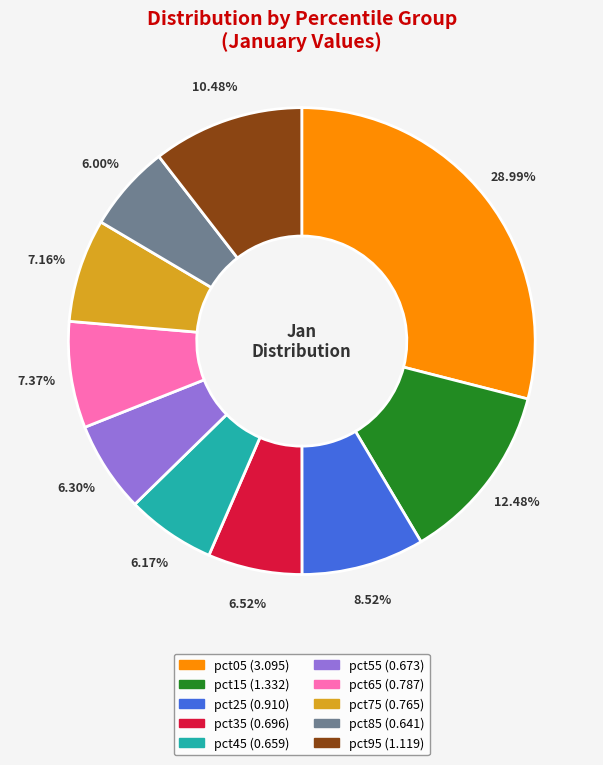

Which has a higher value, pct95 or pct55?

pct95